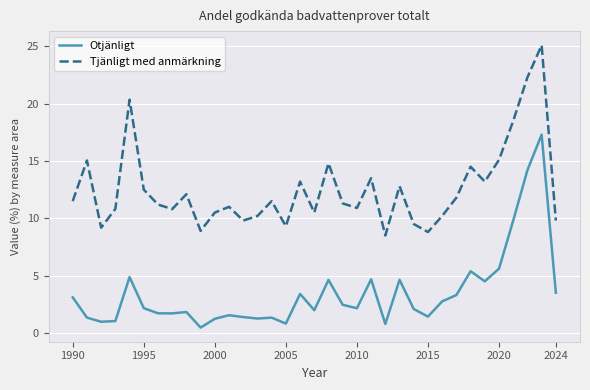

What is the maximum value for Tjänligt med anmärkning?

25.1